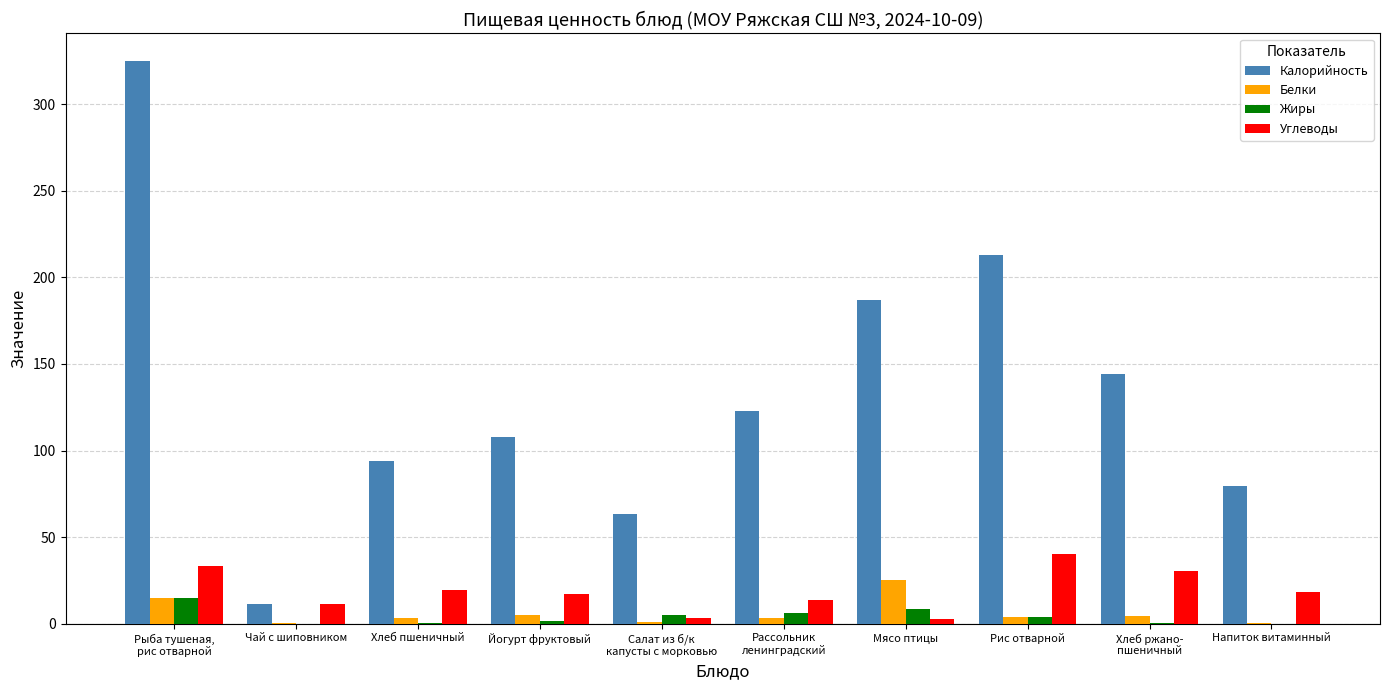

Which series has the largest total across all categories?

Калорийность